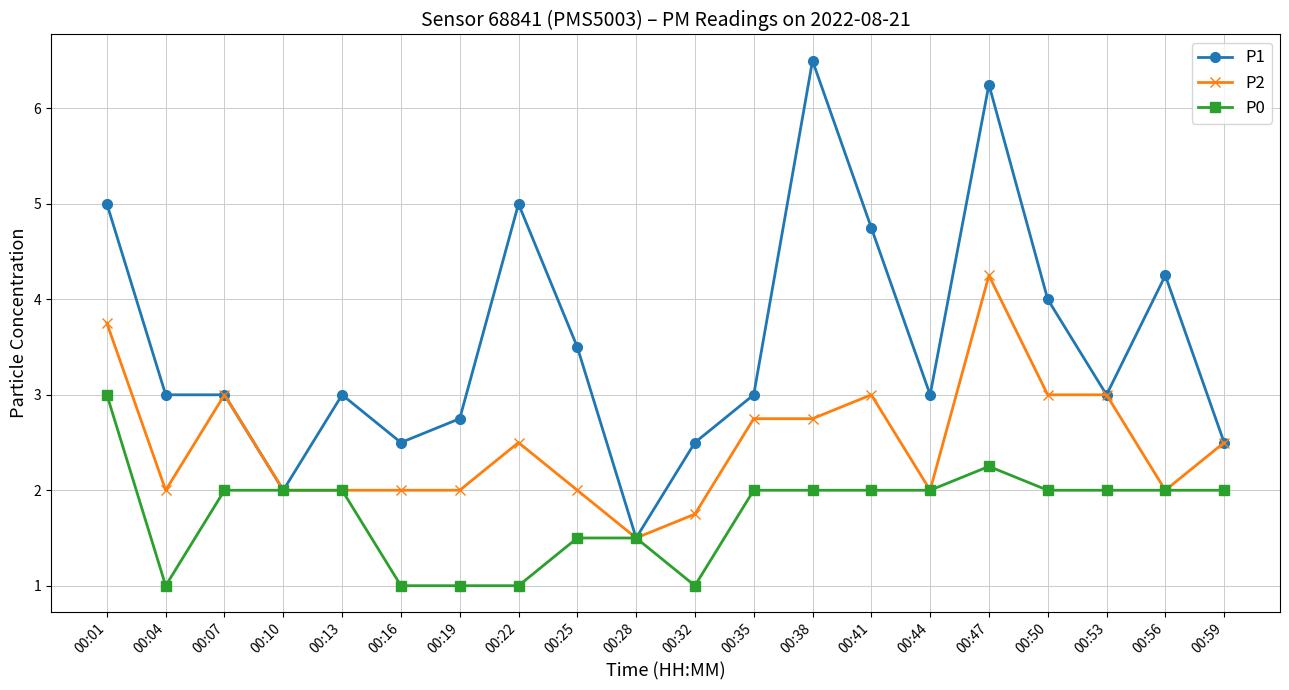

True or false: P2 has a value of 2.0 at 00:56.

True